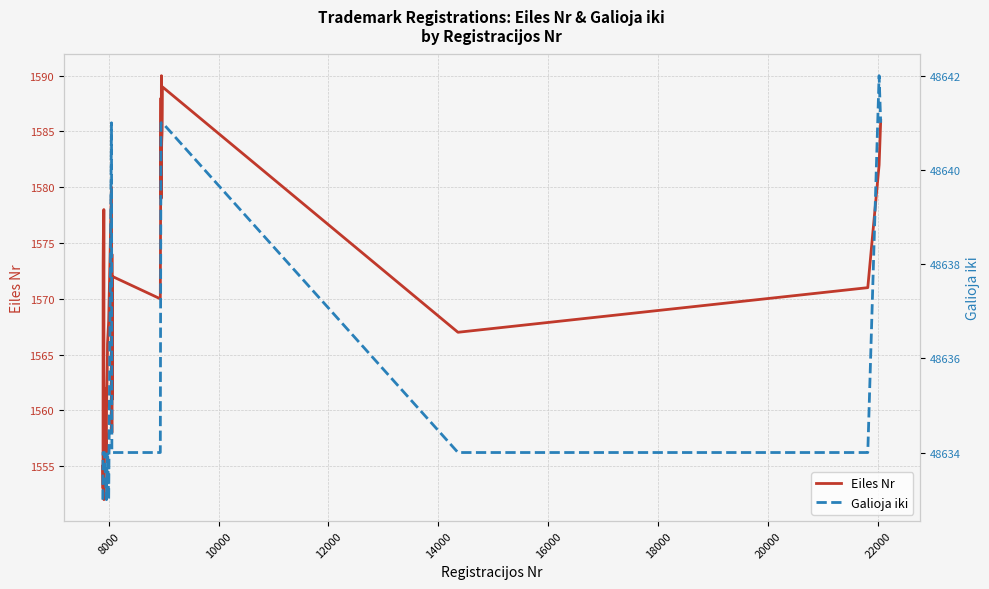

What is the highest value of the Eiles Nr series?

1590